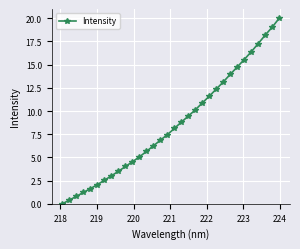

What is the greatest value displayed?

20.0